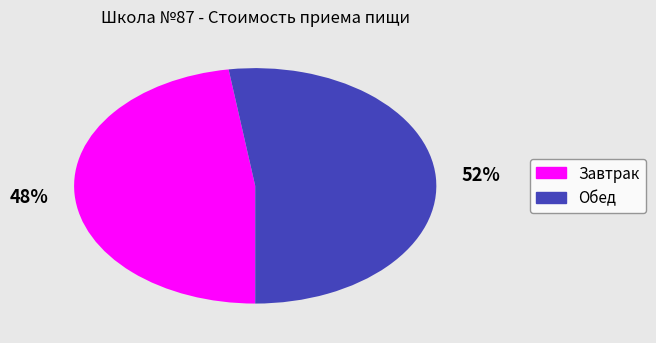

Is it true that Завтрак is 58% of the pie?

False